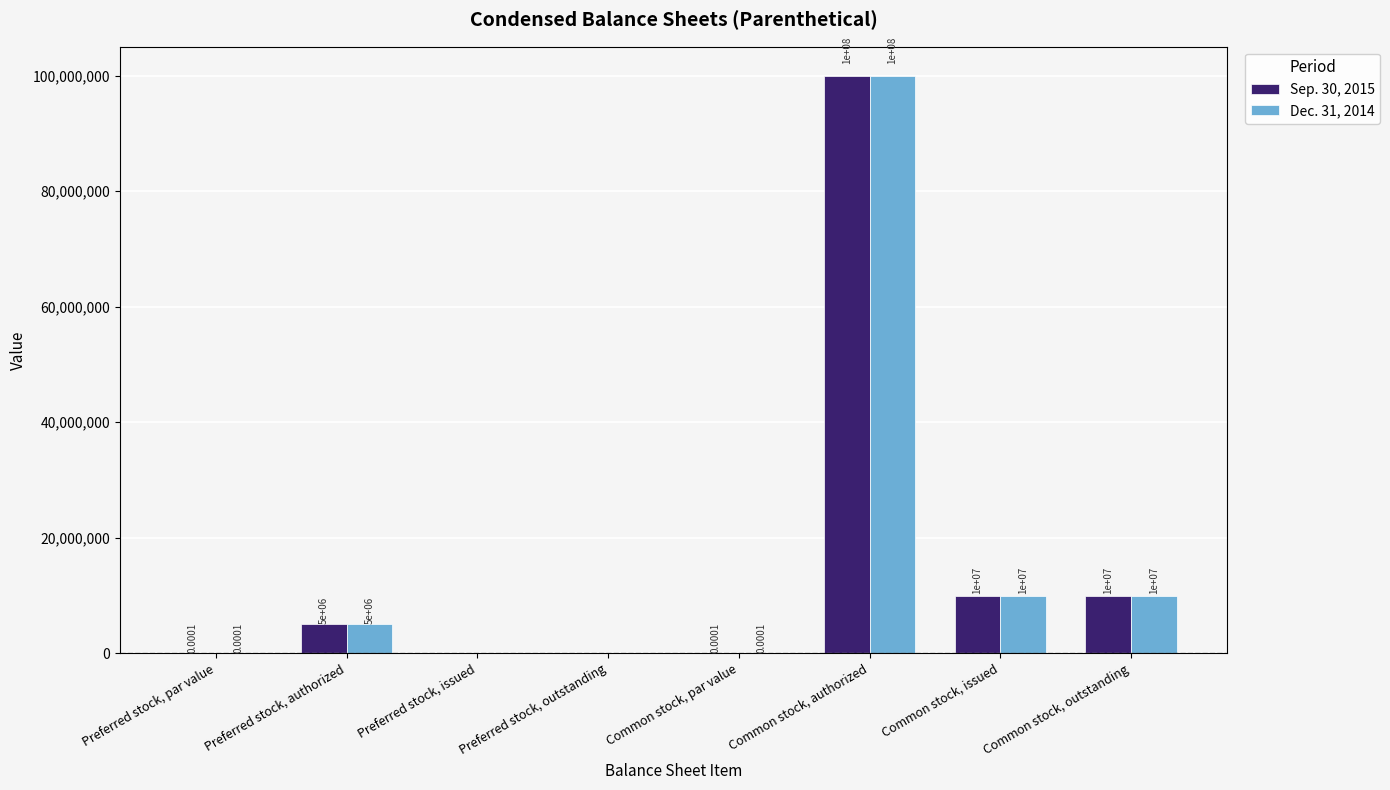

What is the sum of the Dec. 31, 2014 values at Common stock, authorized and Preferred stock, outstanding?

100000000.0